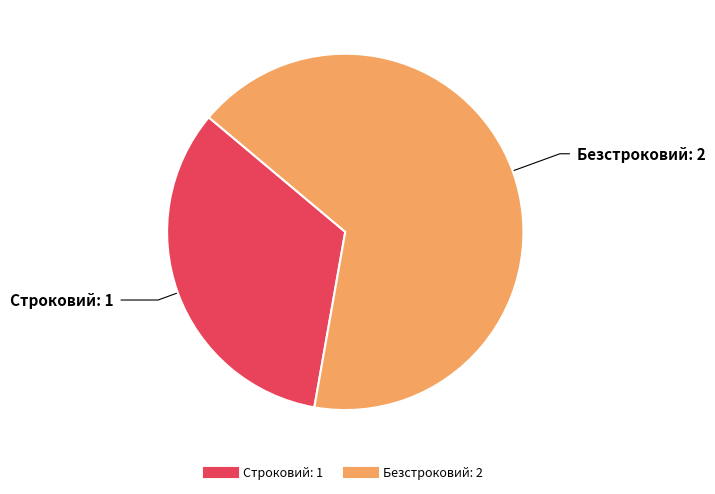

What is the largest slice in the pie chart?

Безстроковий